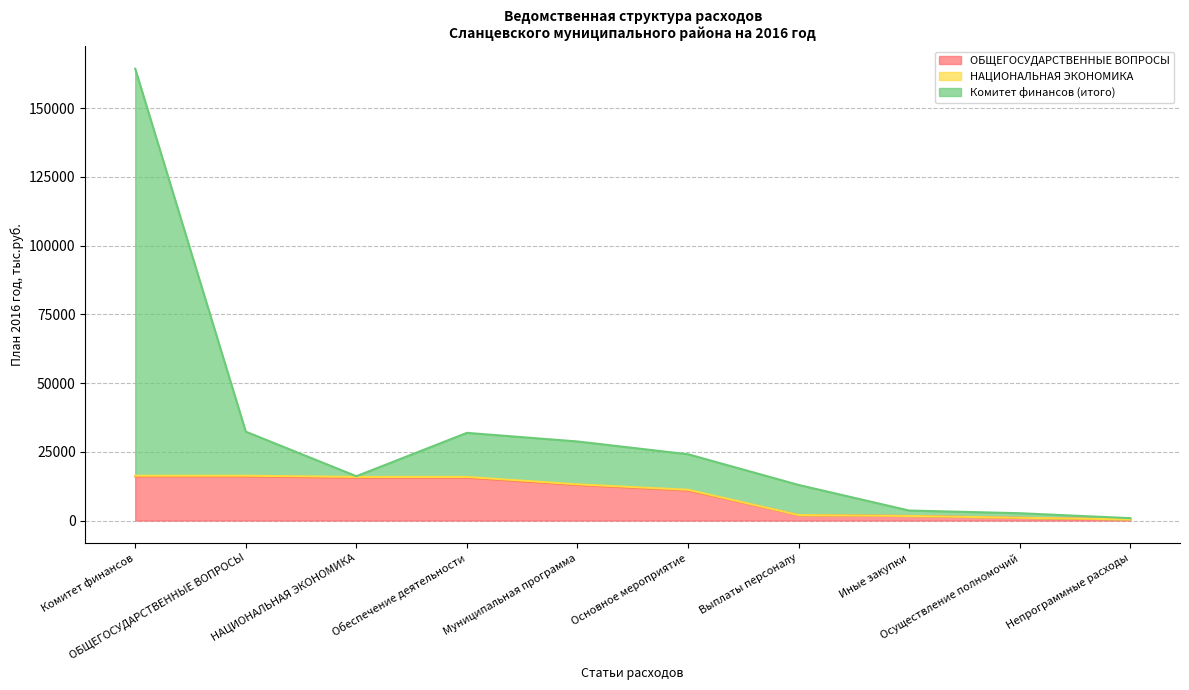

True or false: НАЦИОНАЛЬНАЯ ЭКОНОМИКА has more than 1 points higher than both neighbors.

False